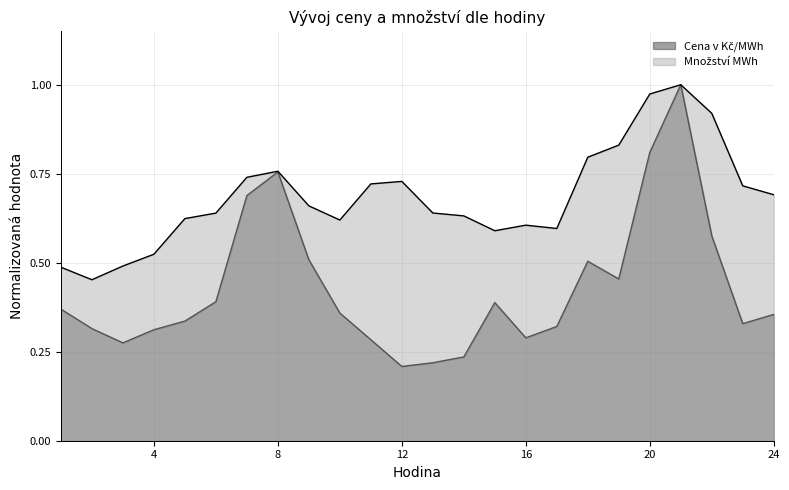

Which series has the largest total across all categories?

Množství MWh